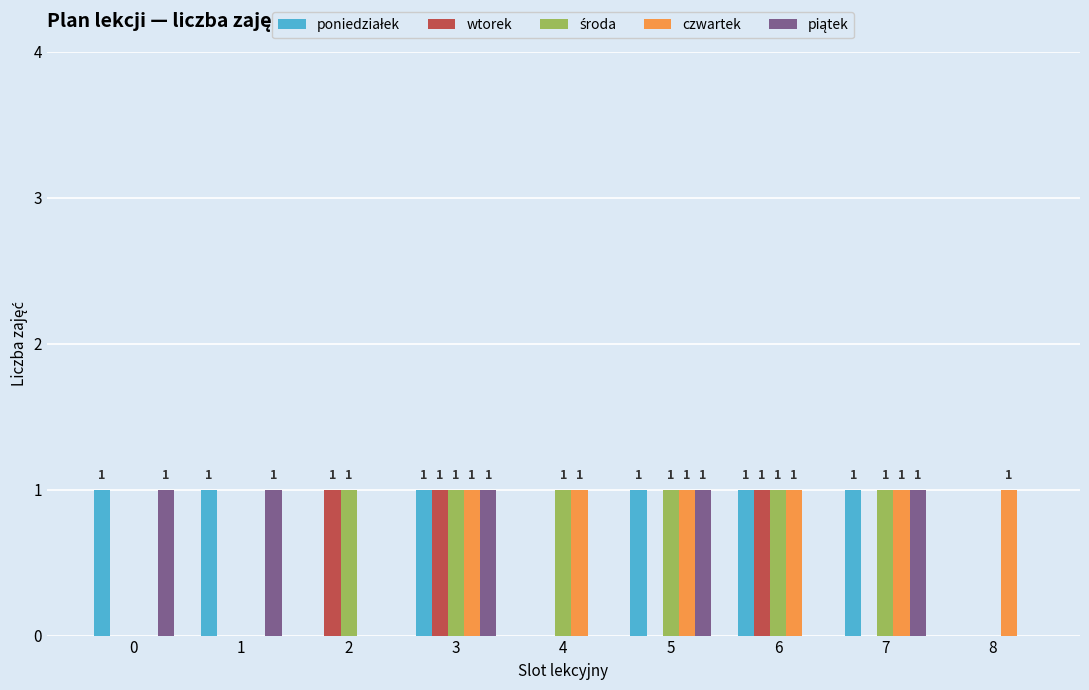

At which category is the sum across all series the highest?

3